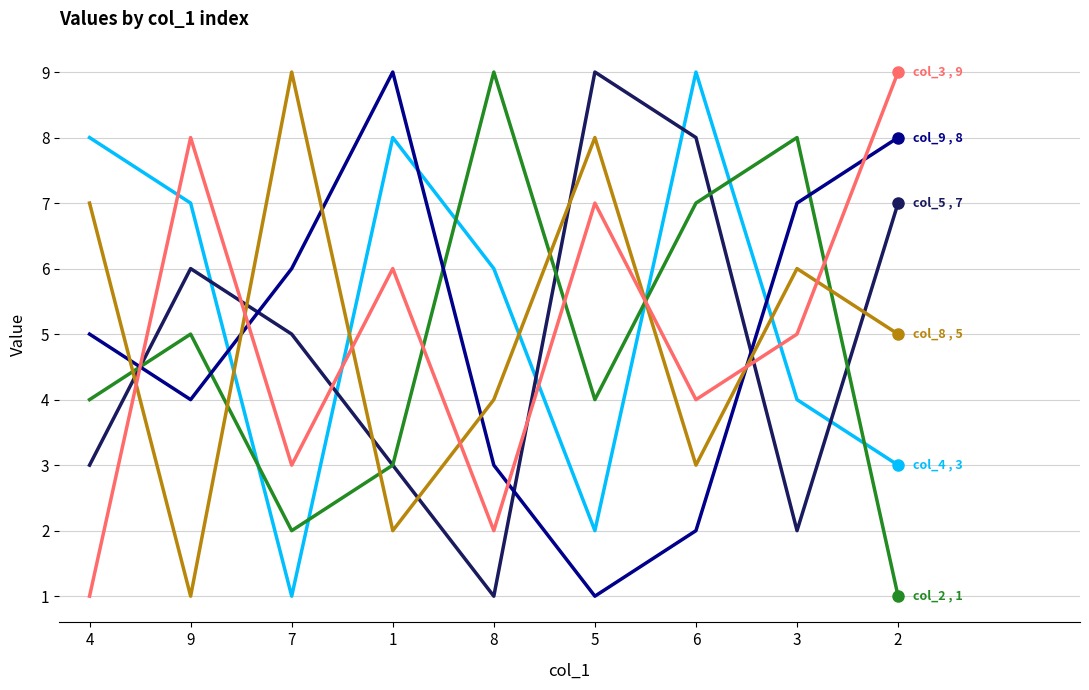

What is the total value across all series at 4?

28